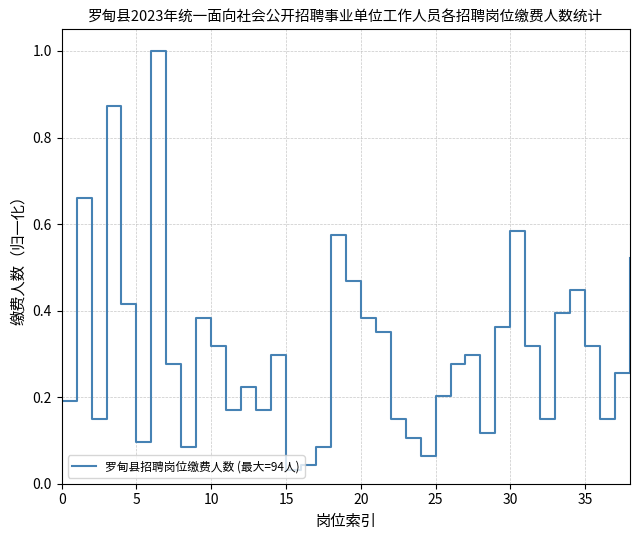

What is the difference between the maximum and minimum values?

1.0